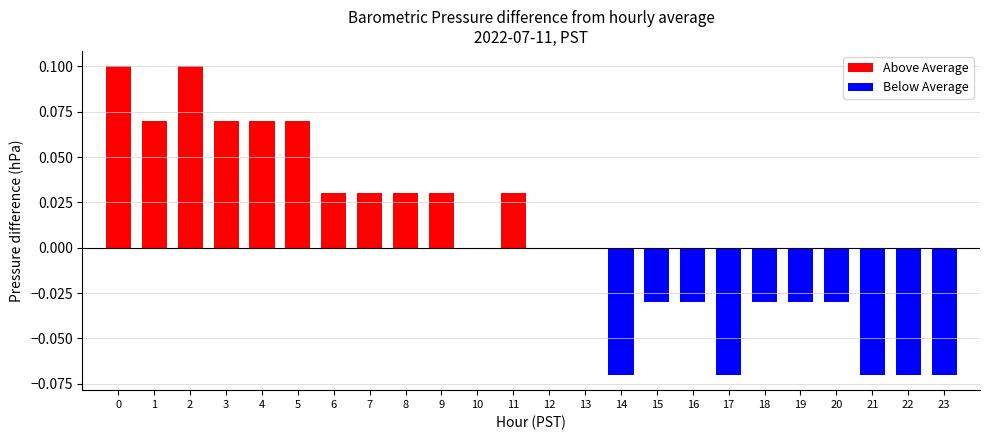

Which series has the largest range (max minus min)?

Above Average